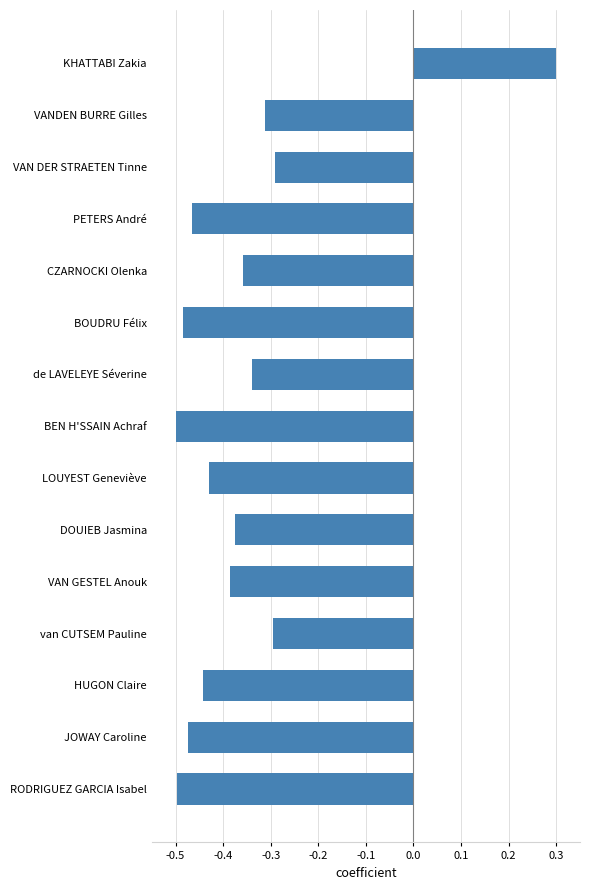

How many negative values are there?

14